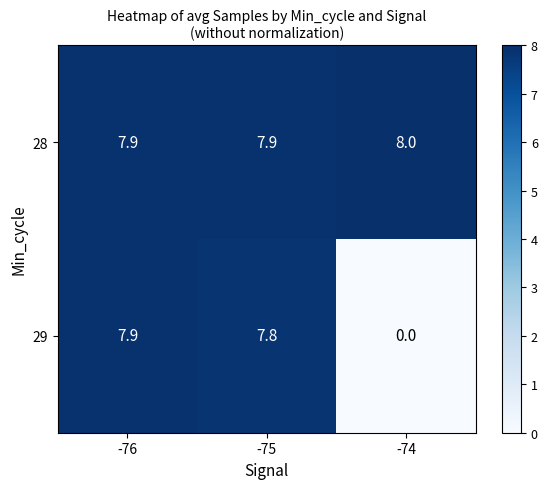

Rank the series at -74 from lowest to highest value.

29, 28